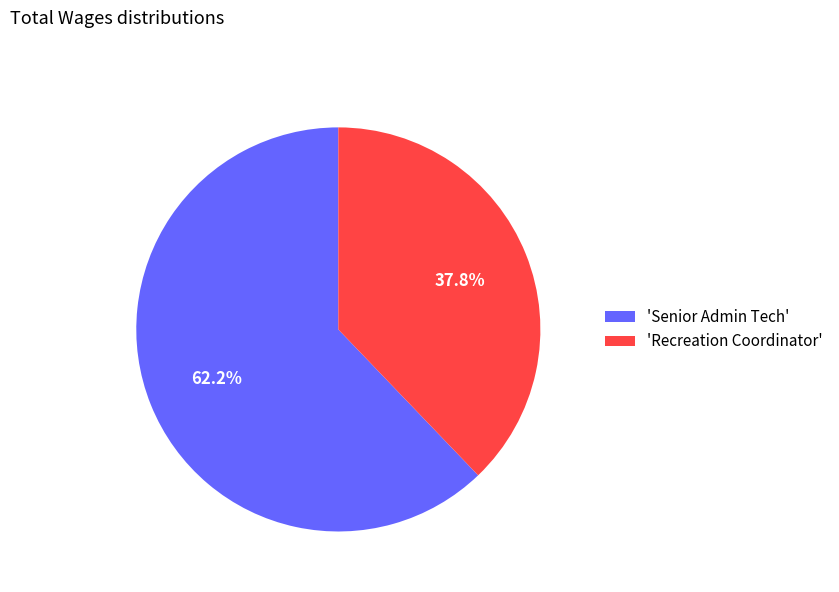

How many slices are in this pie chart?

2